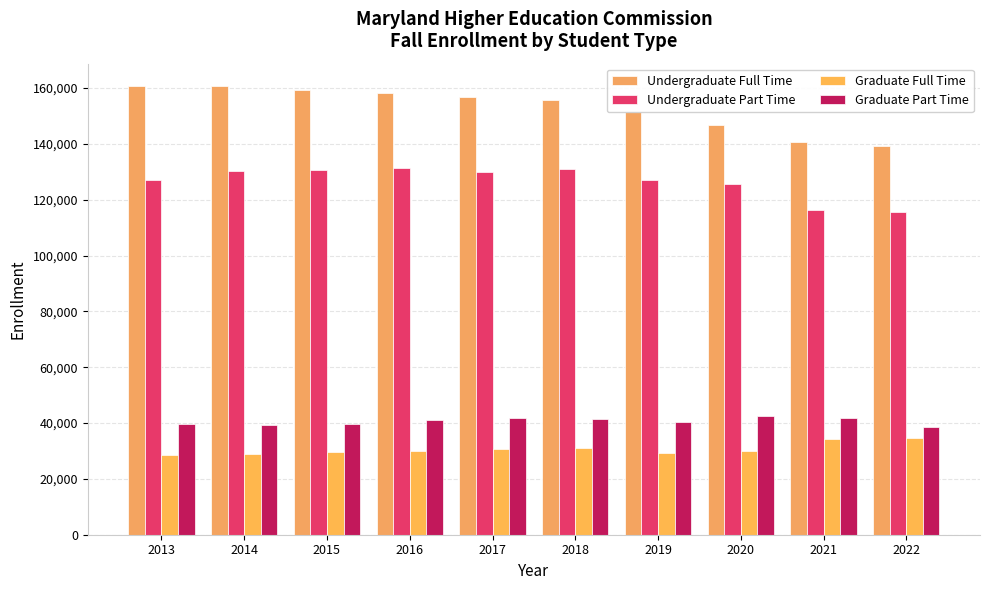

Reading left to right, list all the values displayed in this chart.

Undergraduate Full Time: 2013=160731	2014=160684	2015=159413	2016=158345	2017=156863	2018=155696	2019=151540	2020=146731	2021=140704	2022=139430
Undergraduate Part Time: 2013=126925	2014=130169	2015=130625	2016=131534	2017=130035	2018=131046	2019=127242	2020=125796	2021=116464	2022=115703
Graduate Full Time: 2013=28700	2014=28794	2015=29737	2016=30160	2017=30716	2018=31211	2019=29447	2020=29962	2021=34410	2022=34811
Graduate Part Time: 2013=39577	2014=39387	2015=39811	2016=41138	2017=41979	2018=41625	2019=40354	2020=42568	2021=41787	2022=38556